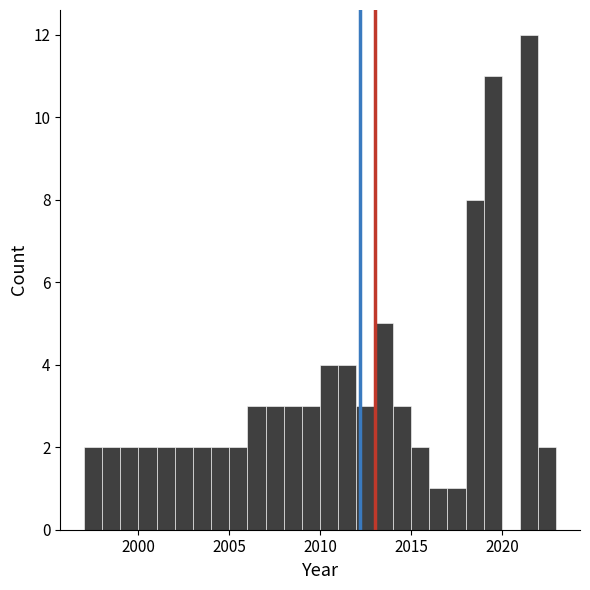

Around what value on the x-axis is the tallest bar? Give the approximate position of its centre, as read against the axis.

2021.5